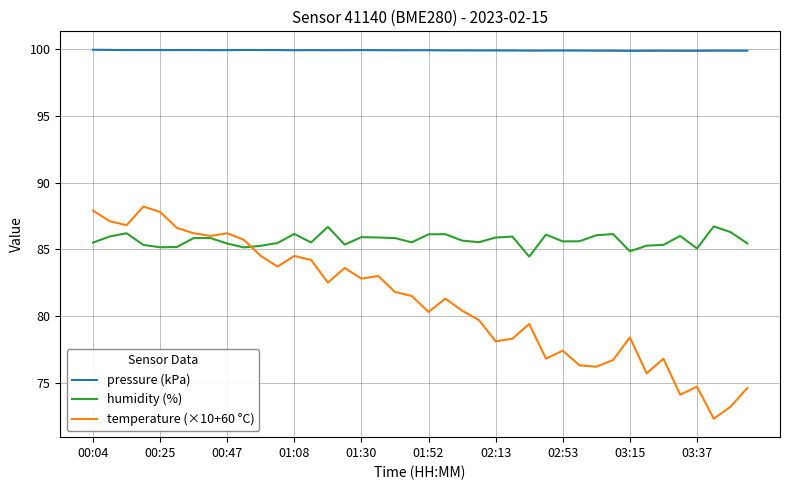

Which series has the largest range (max minus min)?

temperature (×10+60 °C)